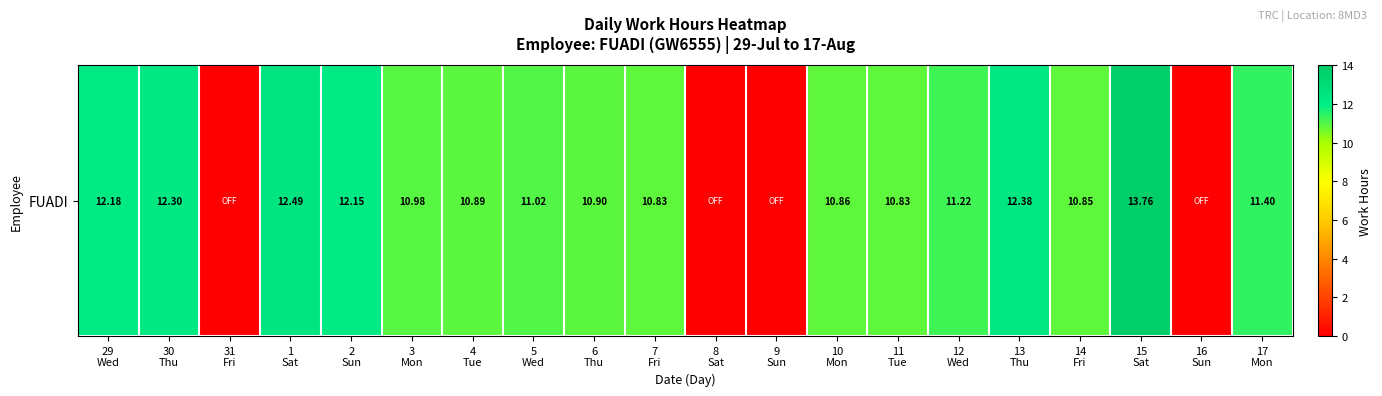

List the labels in order of value, largest first.

15
Sat, 1
Sat, 13
Thu, 30
Thu, 29
Wed, 2
Sun, 17
Mon, 12
Wed, 5
Wed, 3
Mon, 6
Thu, 4
Tue, 10
Mon, 14
Fri, 7
Fri, 11
Tue, 31
Fri, 8
Sat, 9
Sun, 16
Sun